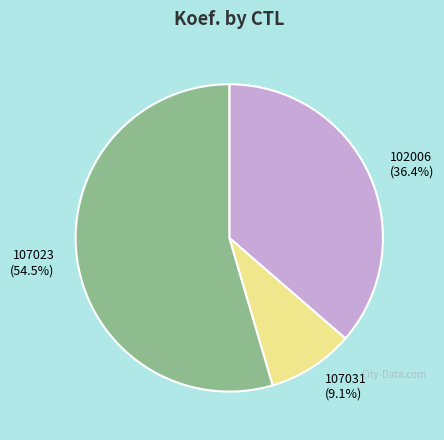

Is it true that 107031 is 9% of the pie?

True